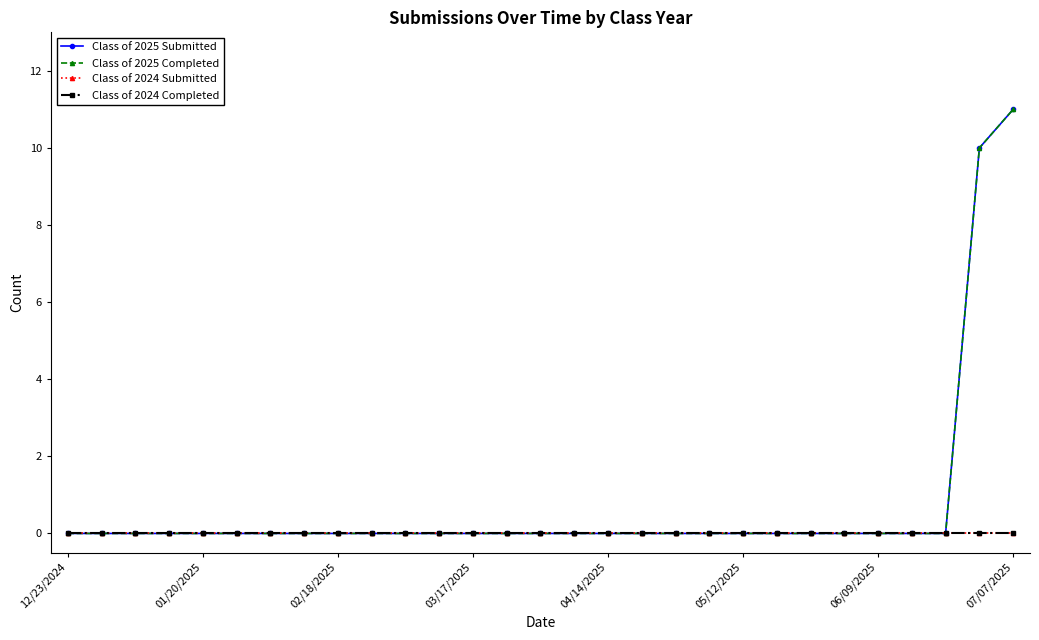

Reading left to right, extract all data points from this chart.

Class of 2025 Submitted: 0	0	0	0	0	0	0	0	0	0	0	0	0	0	0	0	0	0	0	0	0	0	0	0	0	0	0	10	11
Class of 2025 Completed: 0	0	0	0	0	0	0	0	0	0	0	0	0	0	0	0	0	0	0	0	0	0	0	0	0	0	0	10	11
Class of 2024 Submitted: 0	0	0	0	0	0	0	0	0	0	0	0	0	0	0	0	0	0	0	0	0	0	0	0	0	0	0	0	0
Class of 2024 Completed: 0	0	0	0	0	0	0	0	0	0	0	0	0	0	0	0	0	0	0	0	0	0	0	0	0	0	0	0	0